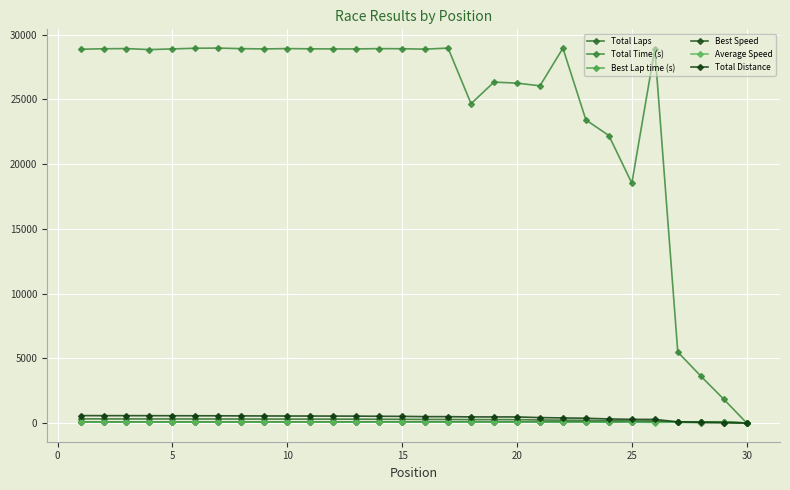

What is the difference between the second highest and second lowest values in the Total Time (s) series?

27120.7